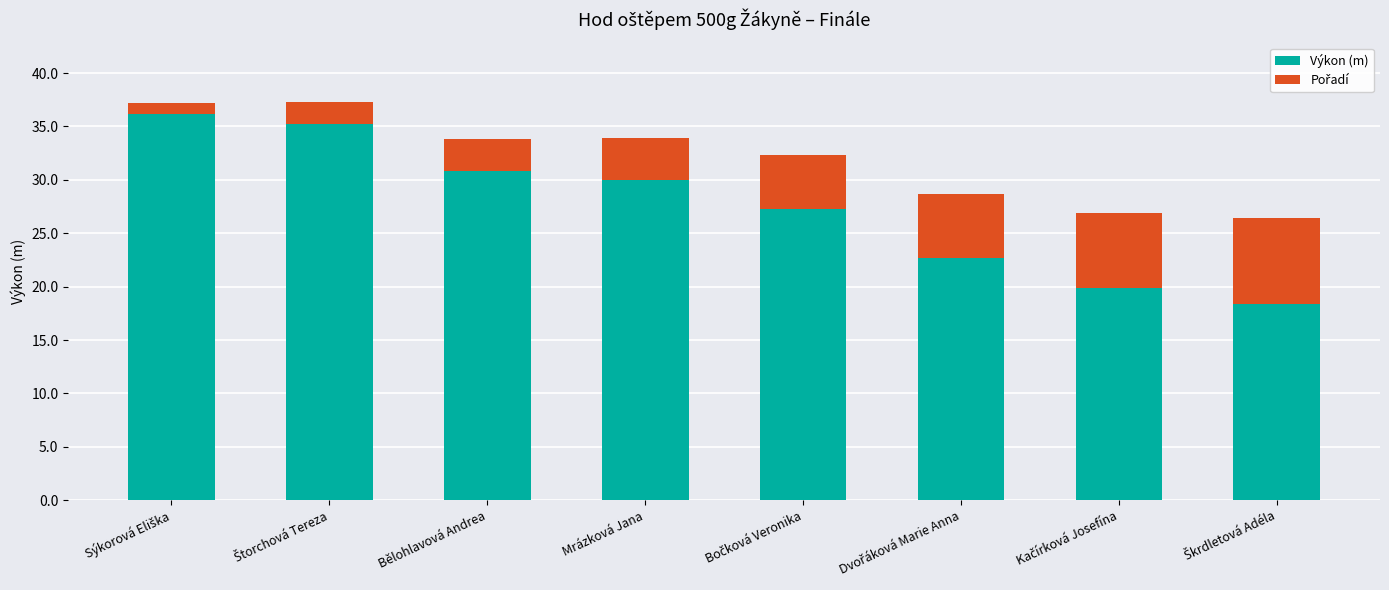

How many data points in Výkon (m) are less than 29?

4